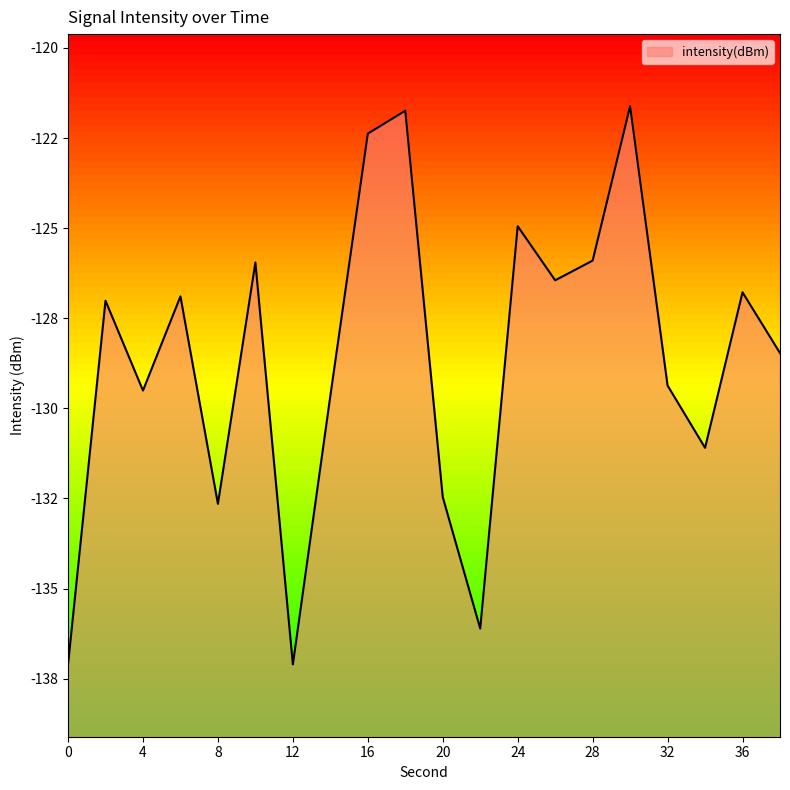

Count the number of values greater than -127.

9